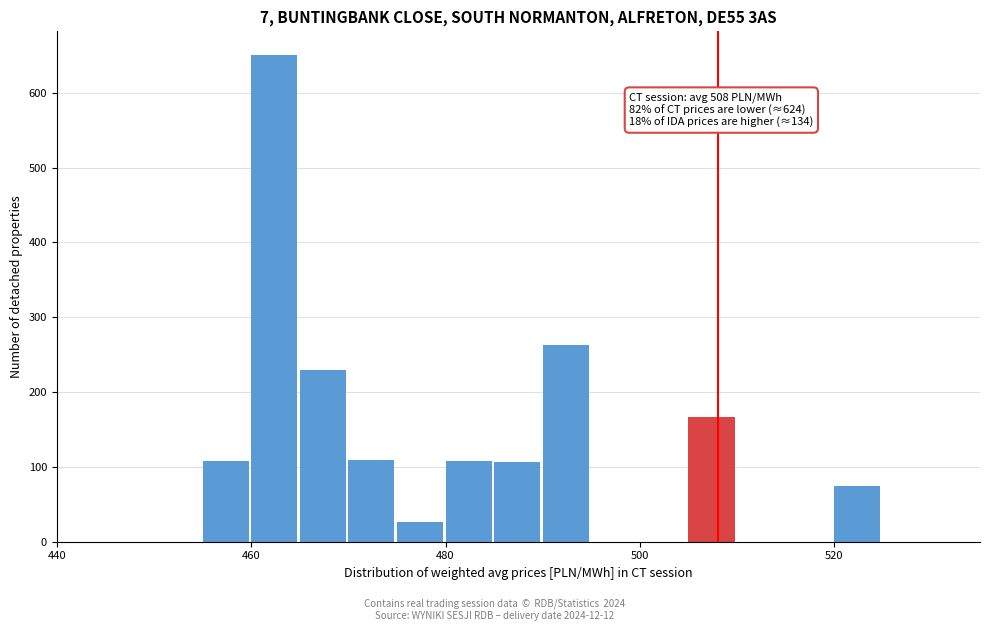

Read against the x-axis, roughly where is the centre of the tallest bar?

462